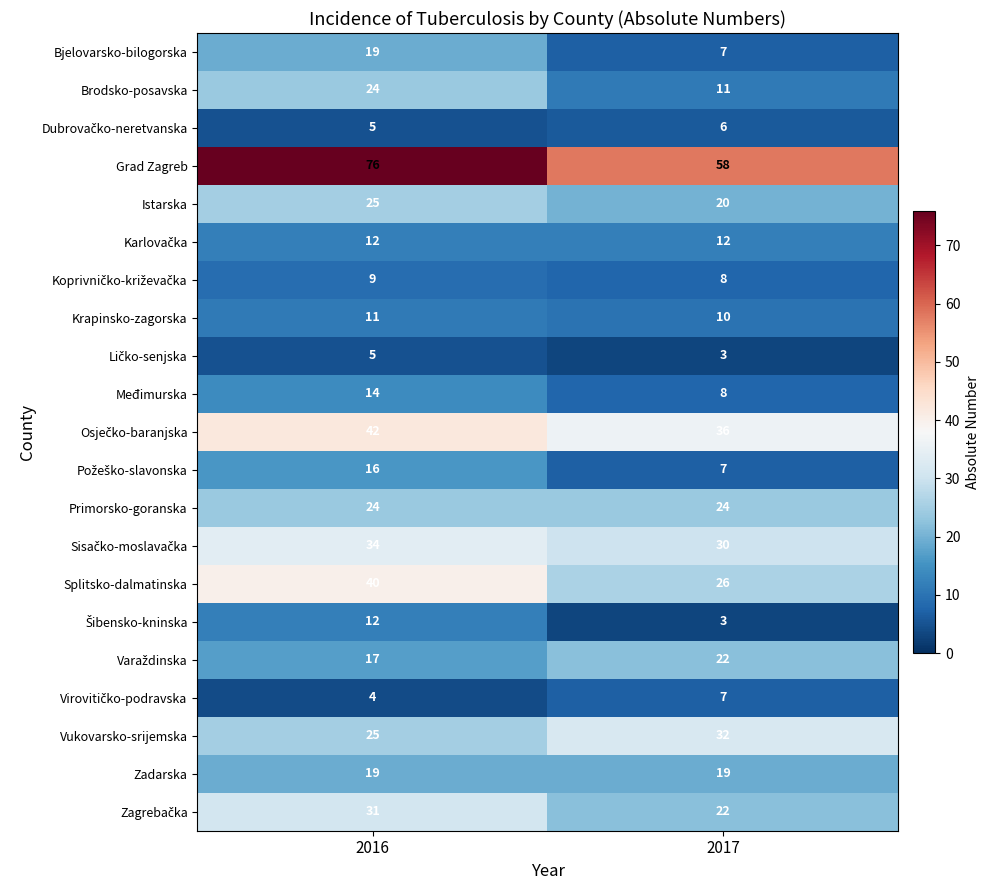

Which series has the largest range (max minus min)?

Grad Zagreb